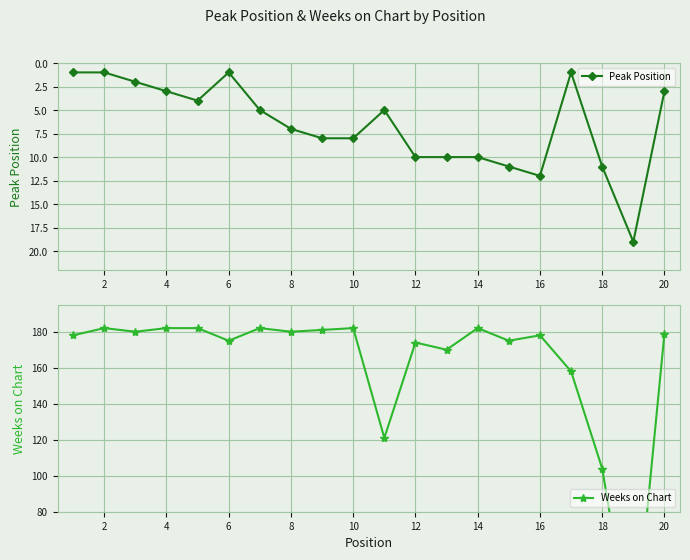

What is the difference between the Peak Position values at 8 and 16?

5